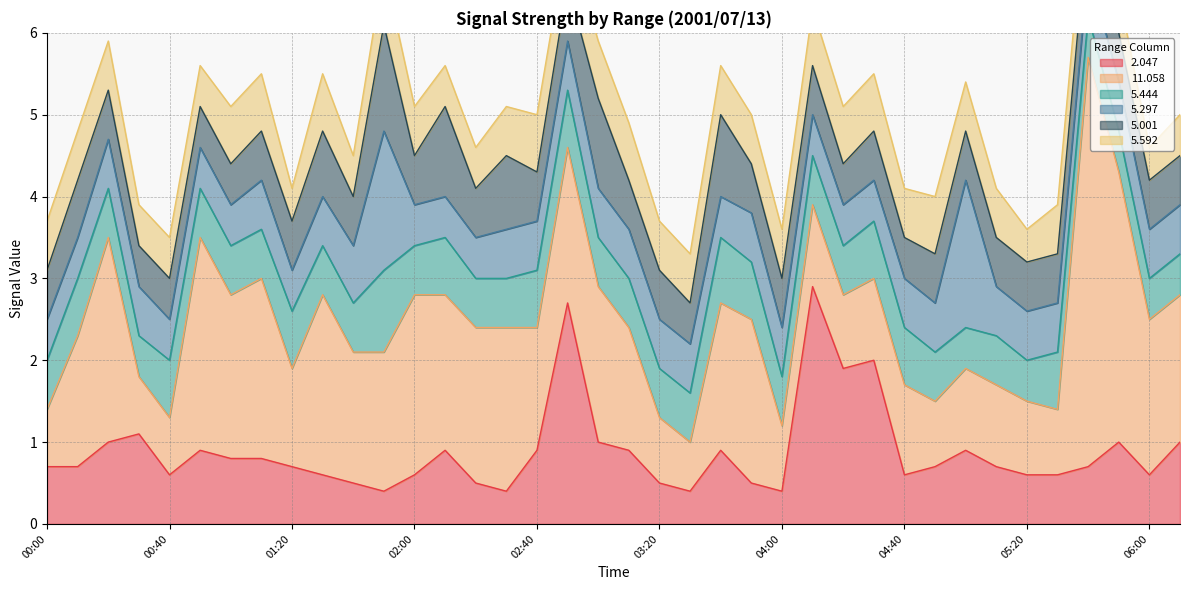

What are all the series names shown in the legend?

  2.047,  11.058,   5.444,   5.297,   5.001,   5.592